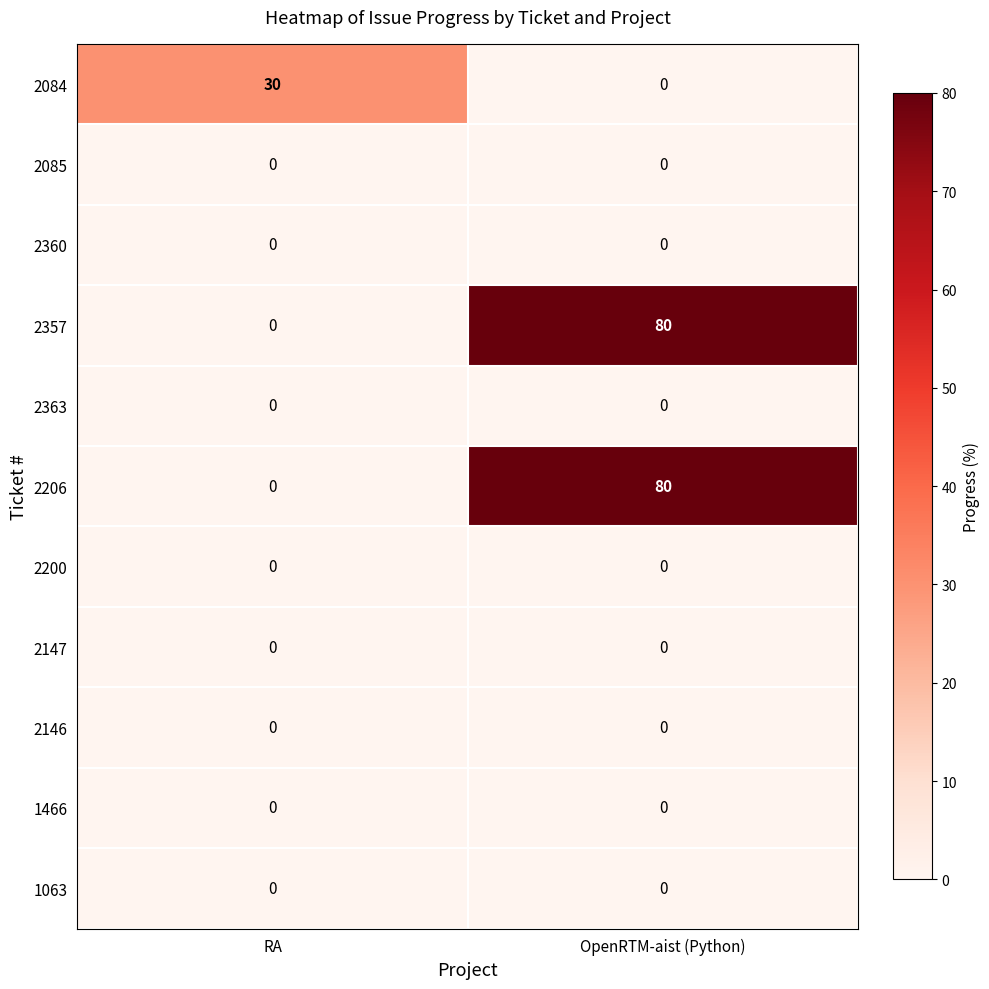

Reading left to right, list all the values displayed in this chart.

2084: RA=30	OpenRTM-aist (Python)=0
2085: RA=0	OpenRTM-aist (Python)=0
2360: RA=0	OpenRTM-aist (Python)=0
2357: RA=0	OpenRTM-aist (Python)=80
2363: RA=0	OpenRTM-aist (Python)=0
2206: RA=0	OpenRTM-aist (Python)=80
2200: RA=0	OpenRTM-aist (Python)=0
2147: RA=0	OpenRTM-aist (Python)=0
2146: RA=0	OpenRTM-aist (Python)=0
1466: RA=0	OpenRTM-aist (Python)=0
1063: RA=0	OpenRTM-aist (Python)=0